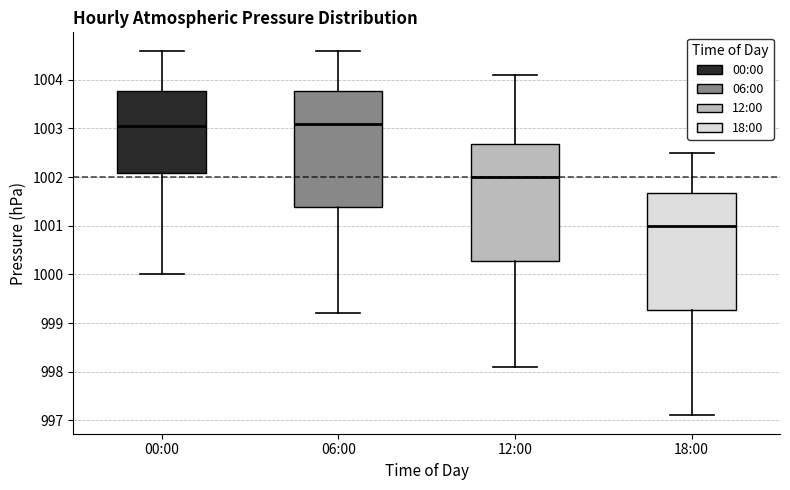

Reading left to right, transcribe this box plot: for each box, give where its median line is, the range the box spans, and where its two whiskers end, as read against the y-axis. The values are not printed on the chart, so give them approximately, as read against the axis.

00:00: median 1003.1, box 1002.1 to 1003.8, whiskers 1000.0 to 1004.6
06:00: median 1003.1, box 1001.4 to 1003.8, whiskers 999.2 to 1004.6
12:00: median 1002.0, box 1000.3 to 1002.7, whiskers 998.1 to 1004.1
18:00: median 1001.0, box 999.3 to 1001.7, whiskers 997.1 to 1002.5